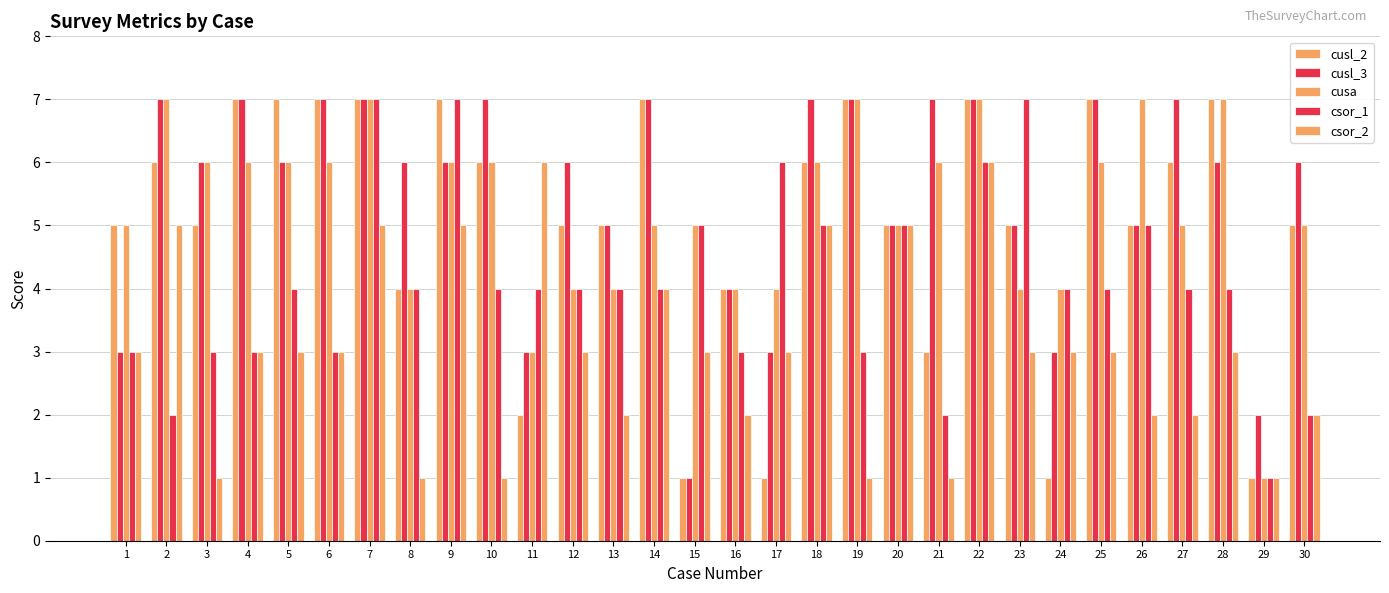

What is the total value across all series at 28?

27